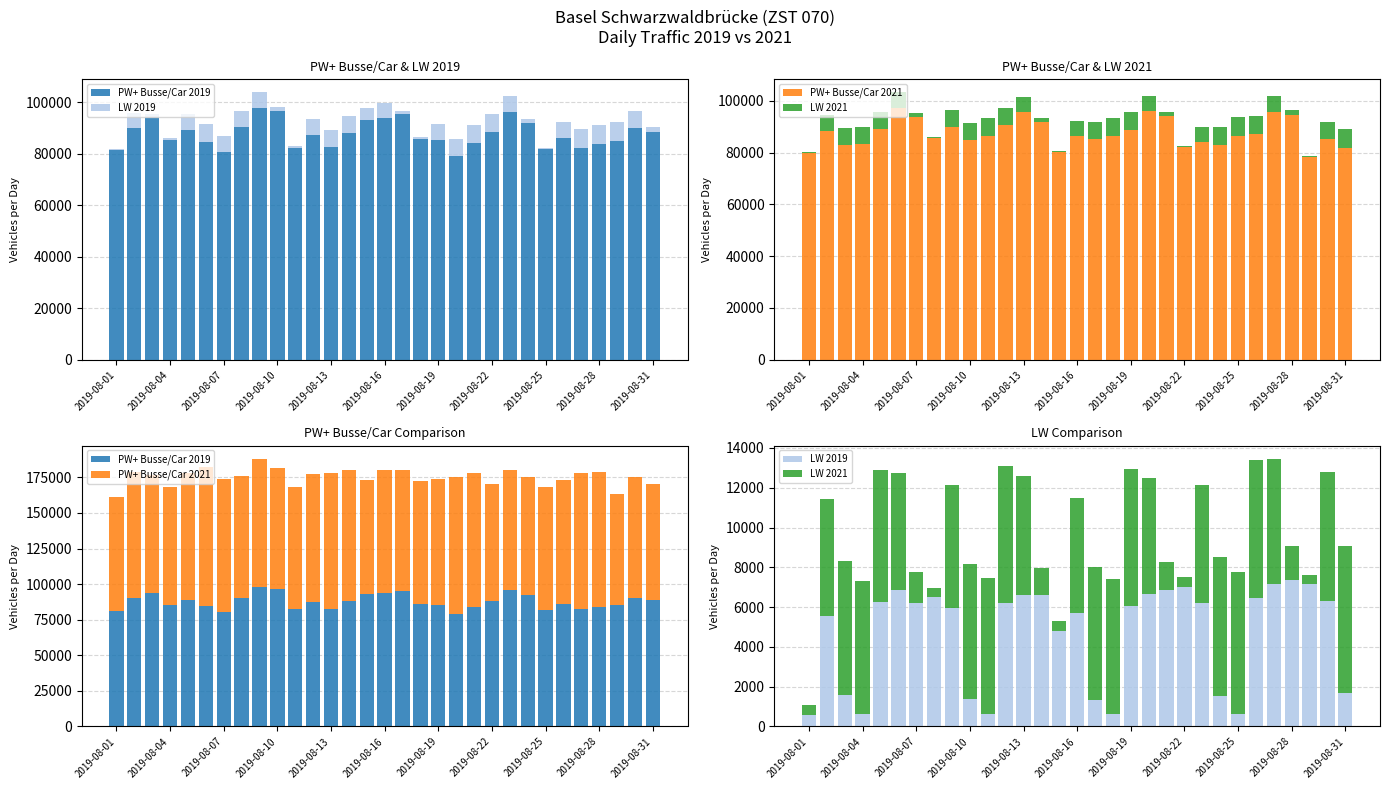

What is the maximum value for LW 2019?

7375